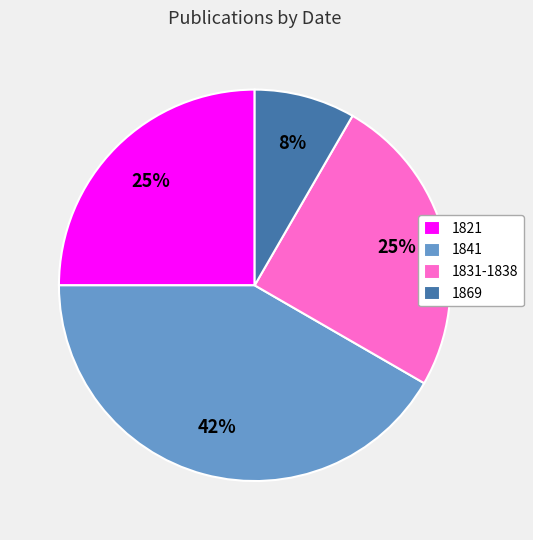

Count the number of slices in the pie.

4